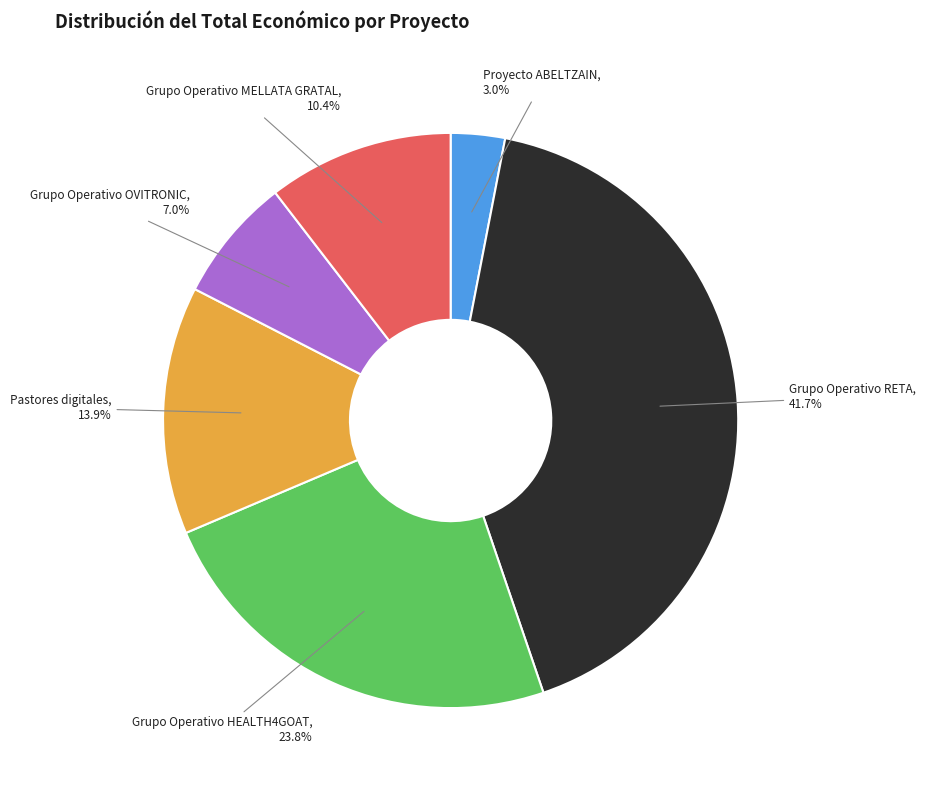

Which has a higher value, Grupo Operativo RETA or Grupo Operativo MELLATA GRATAL?

Grupo Operativo RETA